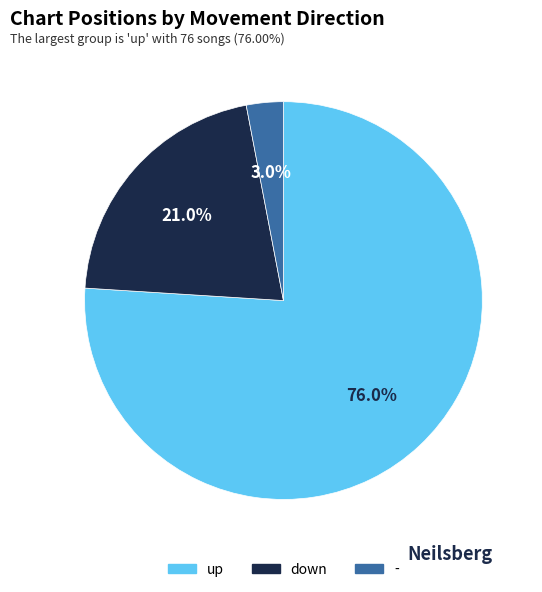

What is the smallest slice in the pie chart?

-